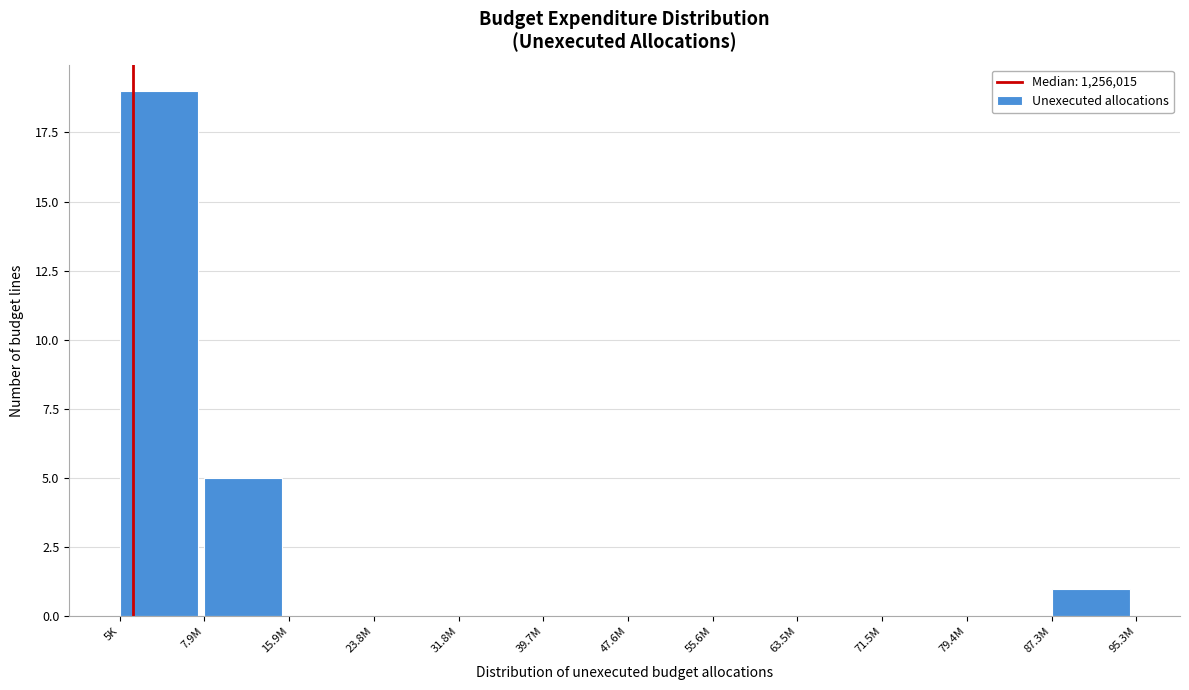

Reading left to right, list all the values displayed in this chart.

5K=19	7.9M=5	15.9M=0	23.8M=0	31.8M=0	39.7M=0	47.6M=0	55.6M=0	63.5M=0	71.5M=0	79.4M=0	87.3M=1